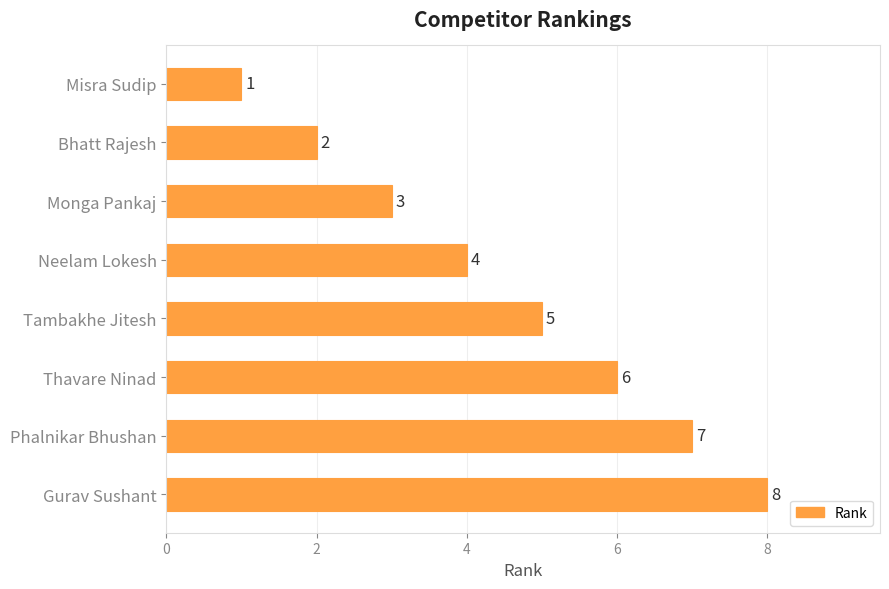

List the labels in order of value, smallest first.

Misra Sudip, Bhatt Rajesh, Monga Pankaj, Neelam Lokesh, Tambakhe Jitesh, Thavare Ninad, Phalnikar Bhushan, Gurav Sushant